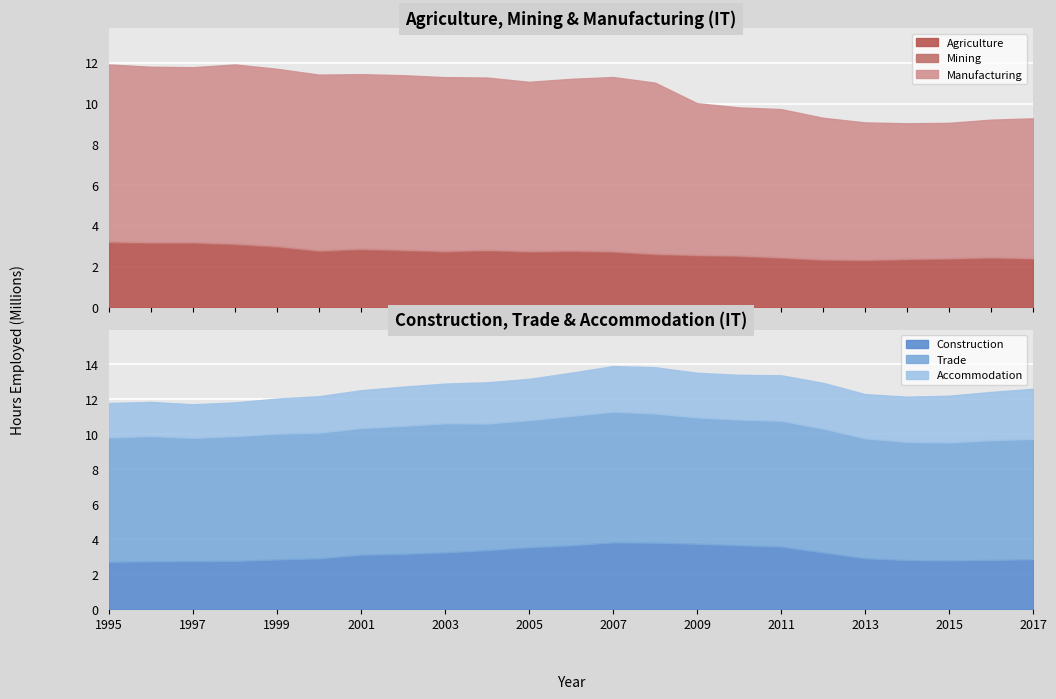

What is the value of the Accommodation point at the 15th from the left?

2556486